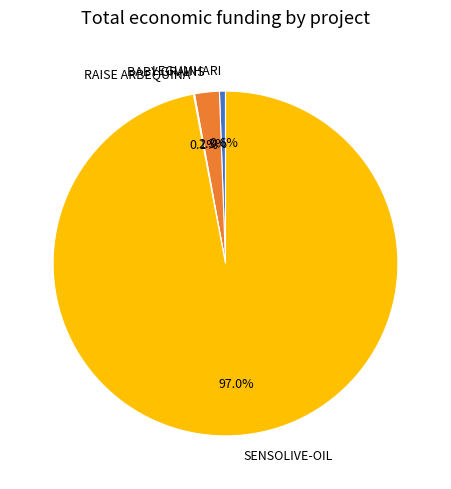

Which slice is the largest?

SENSOLIVE-OIL